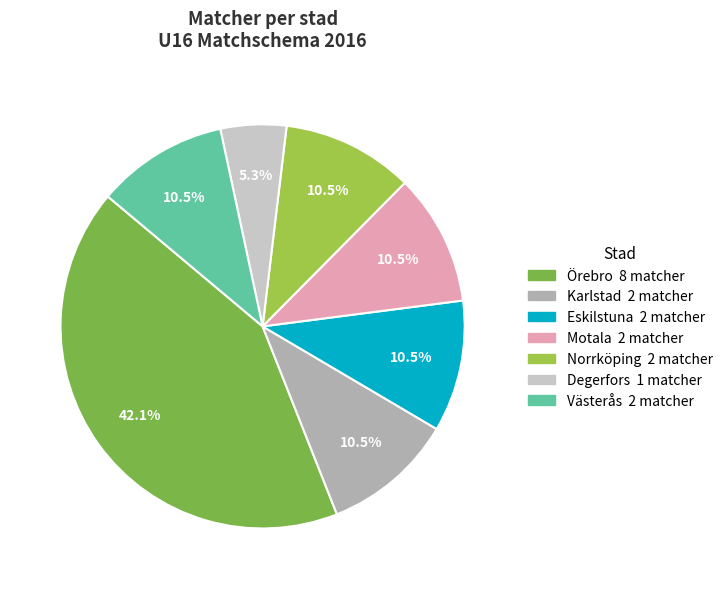

To the nearest percent, what is the difference between the largest and smallest slice percentages?

37%